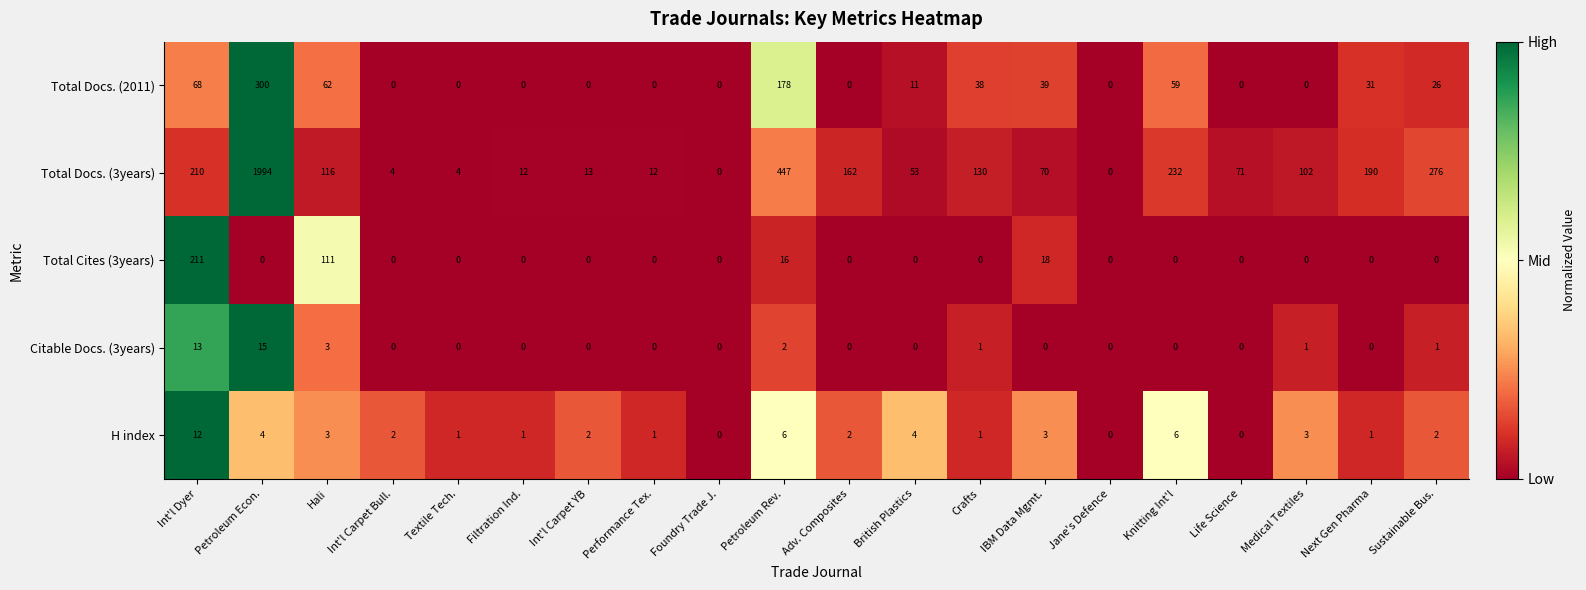

Is it true that H index equals -8 at Jane's Defence?

False